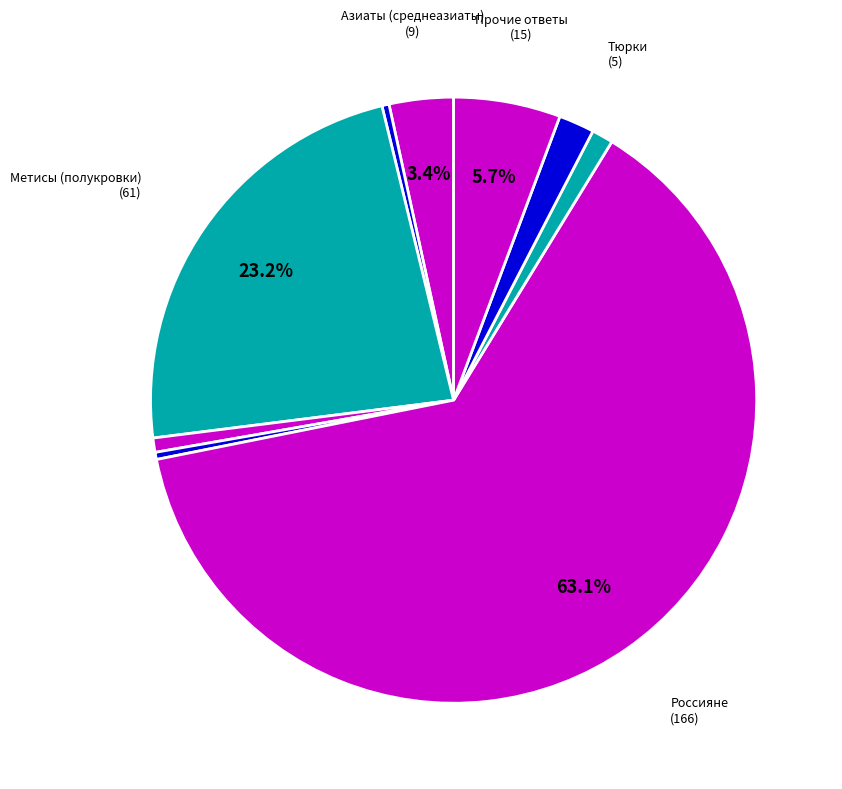

How many slices are in this pie chart?

9